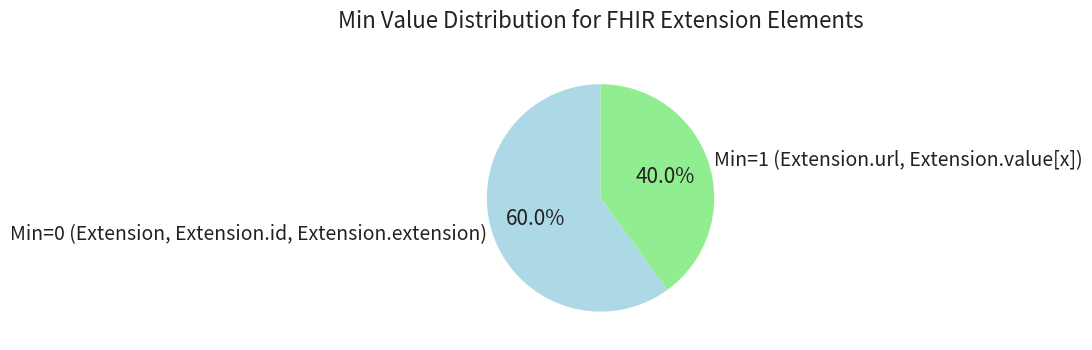

What is the ratio of the value at Min=0 (Extension, Extension.id, Extension.extension) to the value at Min=1 (Extension.url, Extension.value[x])?

1.5